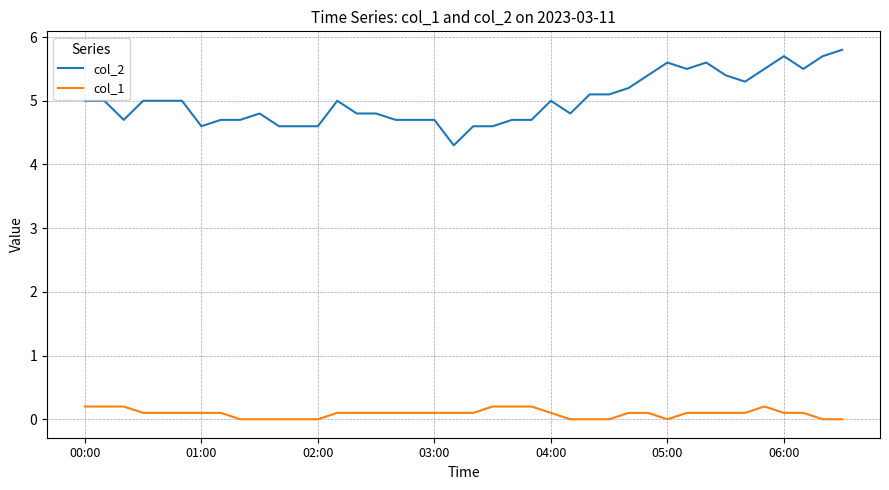

At how many categories does at least one series exceed 4?

40